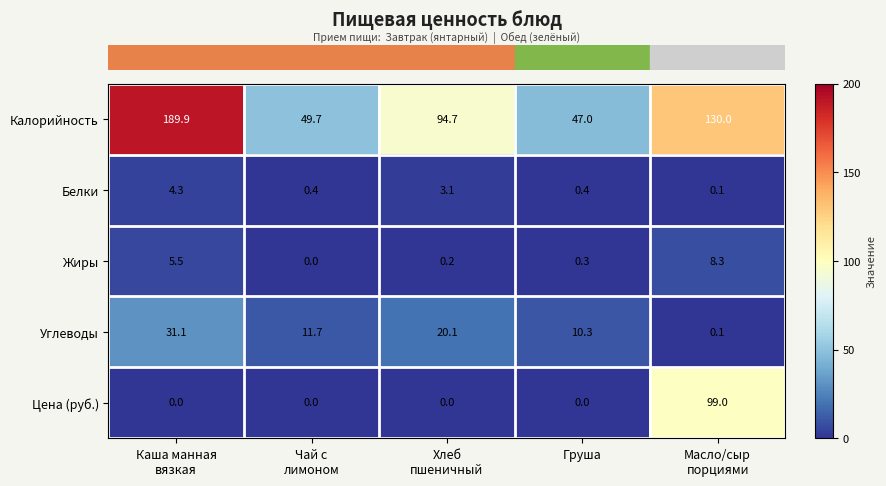

At how many categories does at least one series exceed 89?

3